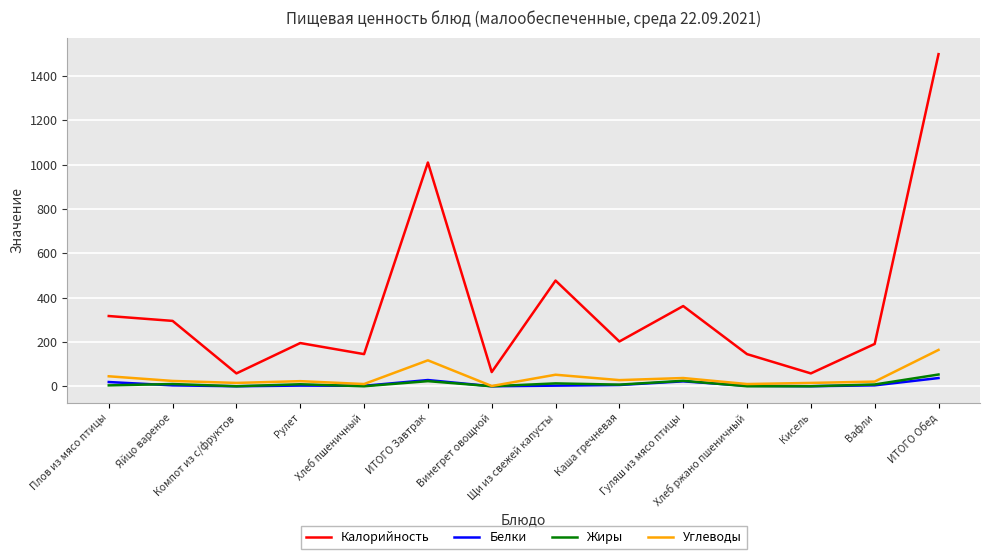

Which series has the widest spread of values?

Калорийность